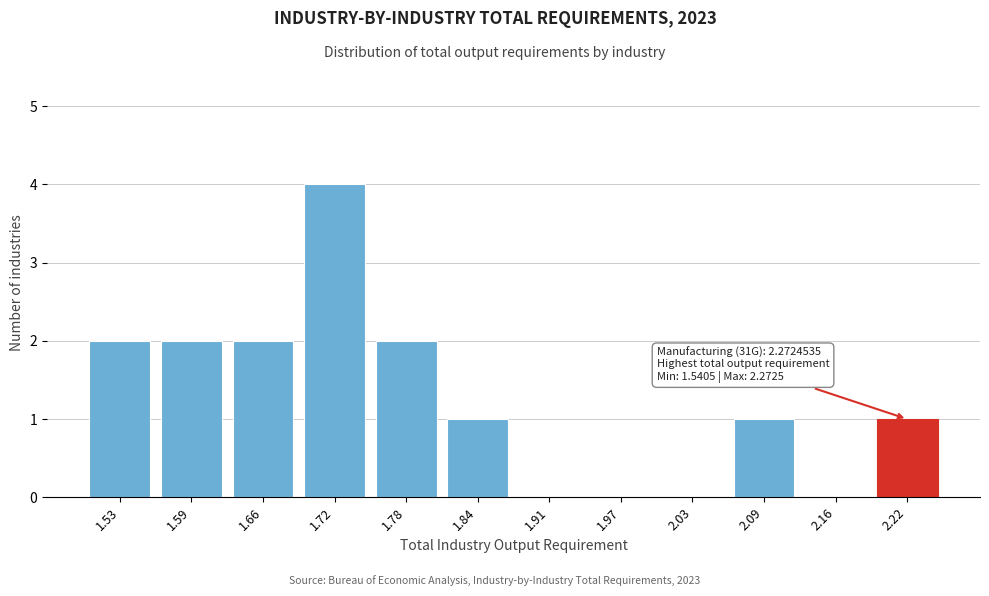

Reading right to left, transcribe all the data shown in this chart.

2.22=1	2.16=0	2.09=1	2.03=0	1.97=0	1.91=0	1.84=1	1.78=2	1.72=4	1.66=2	1.59=2	1.53=2